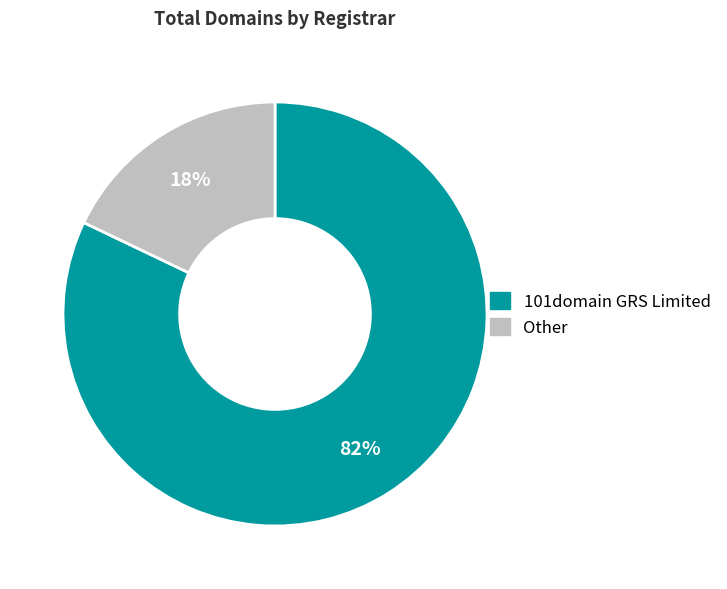

To the nearest percent, what is the difference between the largest and smallest slice percentages?

64%